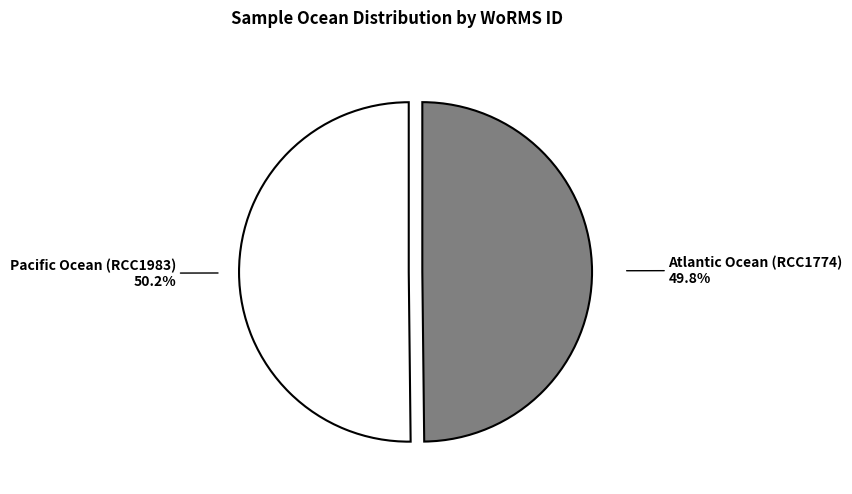

Is it true that Atlantic Ocean (RCC1774) is 50% of the pie?

True